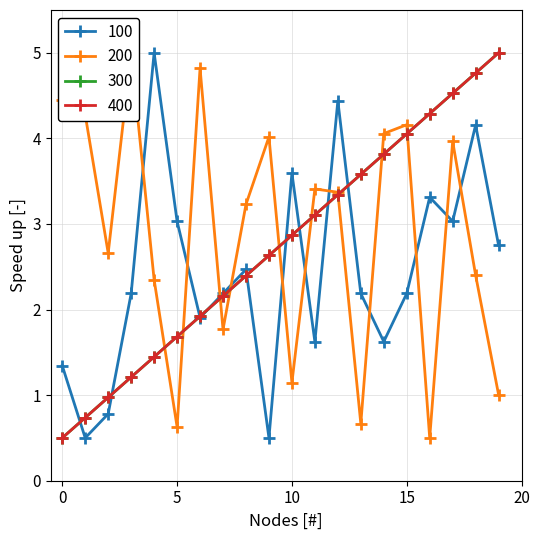

True or false: col_0 has more than 2 points higher than both neighbors.

False